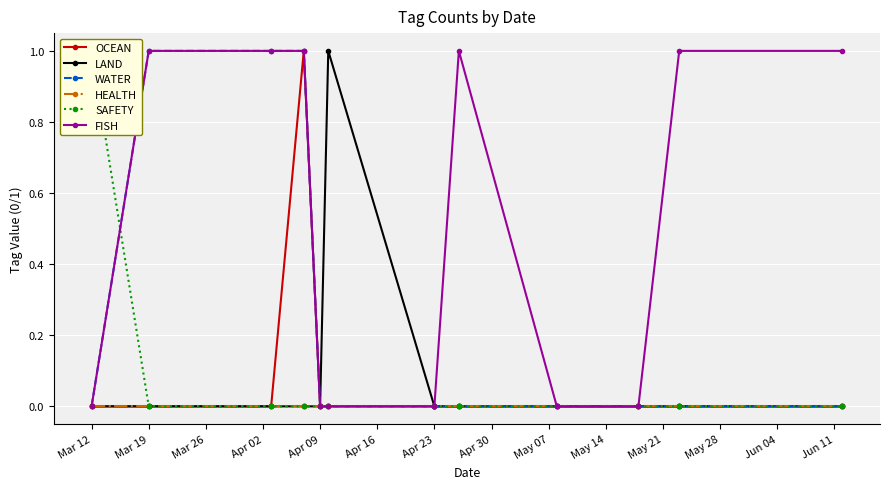

True or false: LAND and SAFETY cross at least once.

False